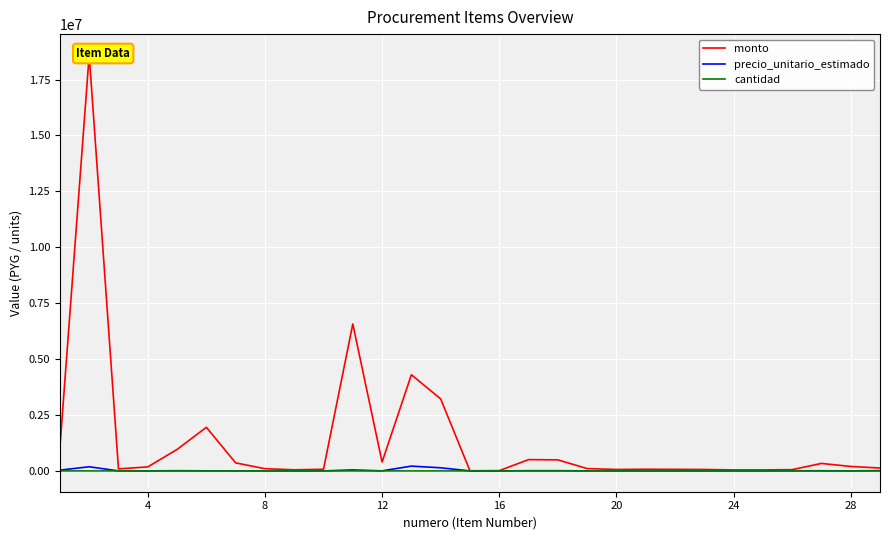

What is the difference between the second highest and second lowest values in the precio_unitario_estimado series?

185850